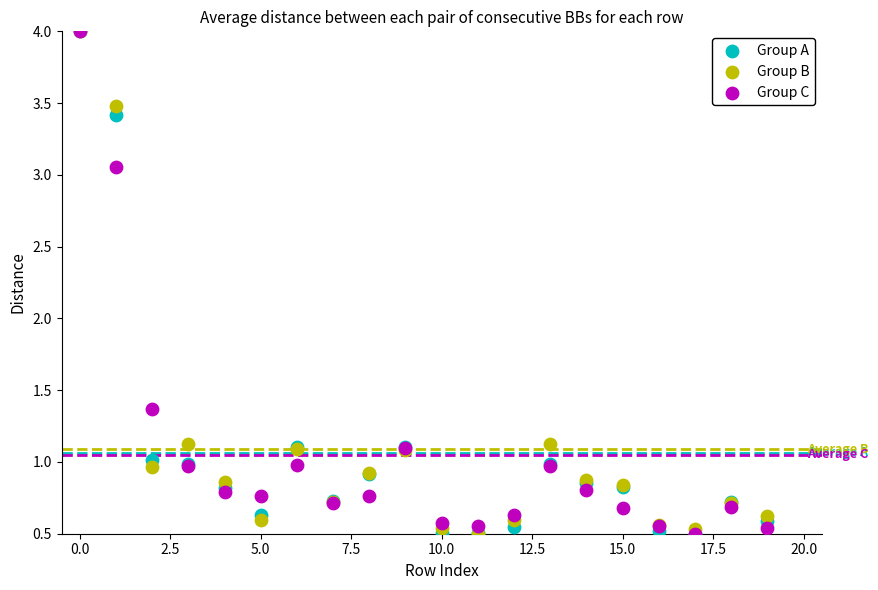

In the Group A series, what Y value is closest to 2?

1.1